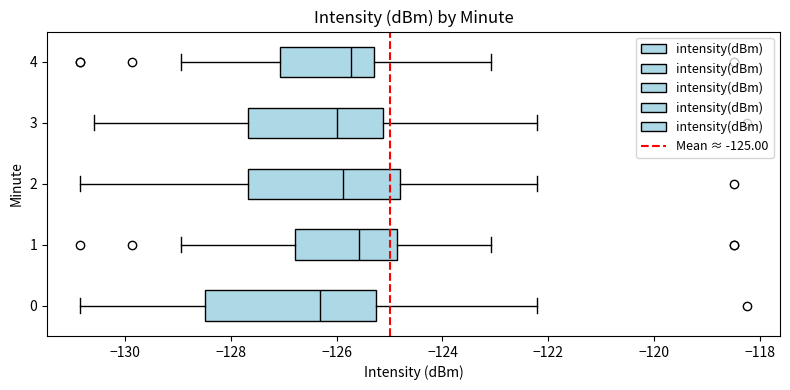

Reading bottom to top, transcribe this box plot: for each box, give where its median line is, the range the box spans, and where its two whiskers end, as read against the x-axis. The values are not printed on the chart, so give them approximately, as read against the axis.

0: median -126.4, box -128.4 to -125.2, whiskers -130.8 to -122.2
1: median -125.6, box -126.8 to -124.8, whiskers -129.0 to -123.0
2: median -125.8, box -127.6 to -124.8, whiskers -130.8 to -122.2
3: median -126.0, box -127.6 to -125.2, whiskers -130.6 to -122.2
4: median -125.8, box -127.0 to -125.2, whiskers -129.0 to -123.0